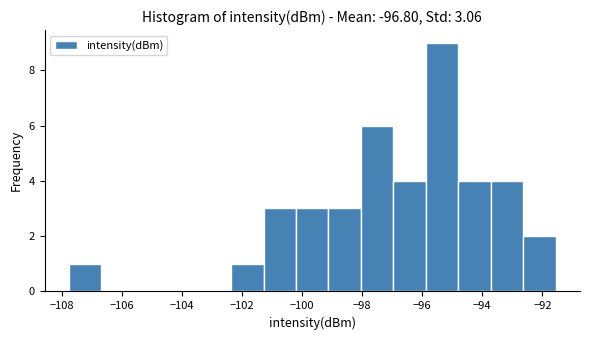

Reading left to right, transcribe this chart: for each bar, give the range it covers on the x-axis and its height. Neither the bar edges nor the heights are printed on the chart, so give them approximately, as read against the axes.

-107.8 to -106.6: 1
-106.6 to -105.6: 0
-105.6 to -104.6: 0
-104.6 to -103.4: 0
-103.4 to -102.4: 0
-102.4 to -101.2: 1
-101.2 to -100.2: 3
-100.2 to -99.2: 3
-99.2 to -98.0: 3
-98.0 to -97.0: 6
-97.0 to -95.8: 4
-95.8 to -94.8: 9
-94.8 to -93.8: 4
-93.8 to -92.6: 4
-92.6 to -91.6: 2